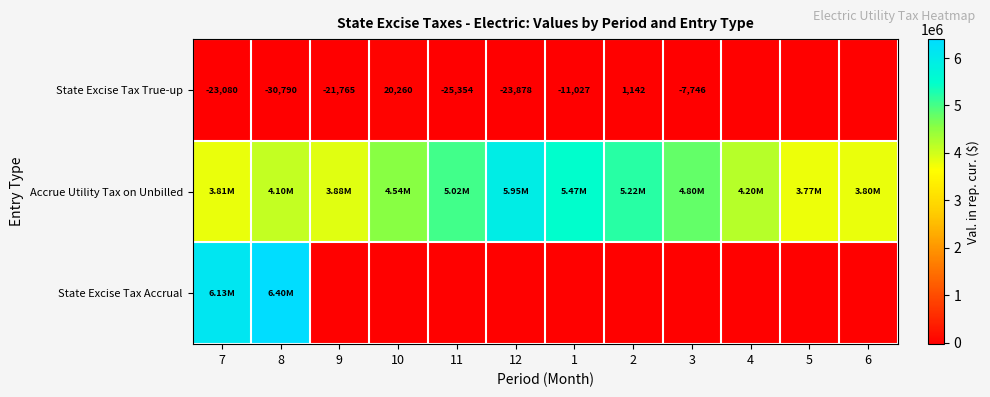

What is the difference between the maximum and minimum values in the State Excise Tax Accrual series?

6398432.6